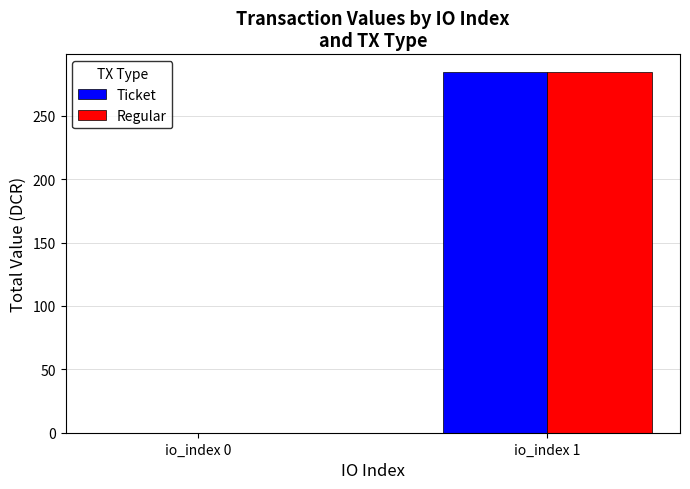

What is the sum of all Ticket values?

284.3